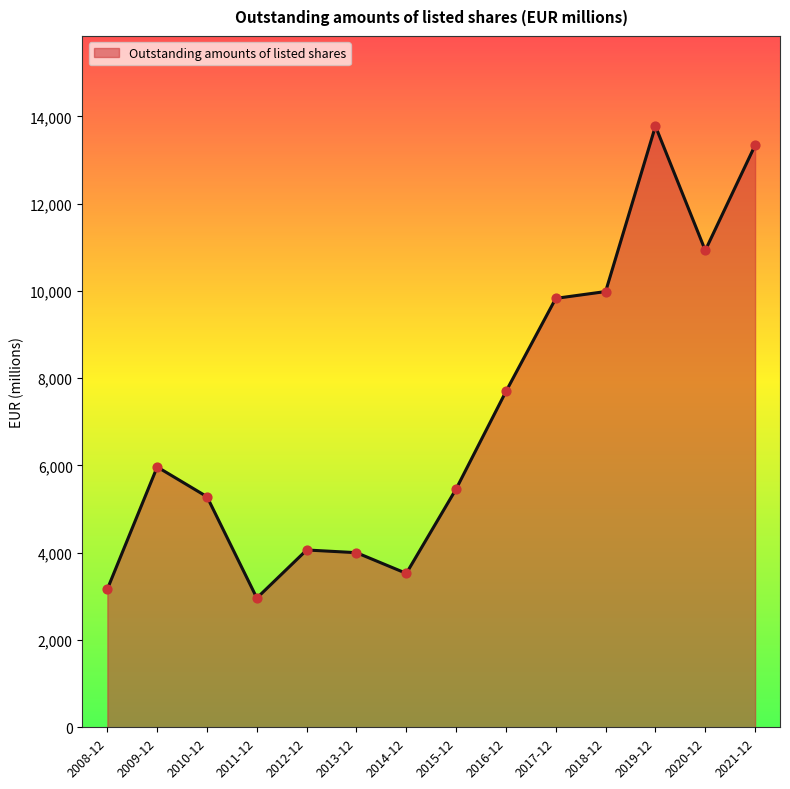

What is the change in value from 2009-12 to 2011-12?

-3005.0